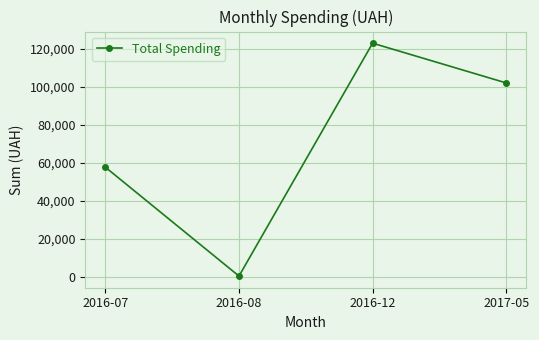

Rank the categories by value from lowest to highest.

2016-08, 2016-07, 2017-05, 2016-12